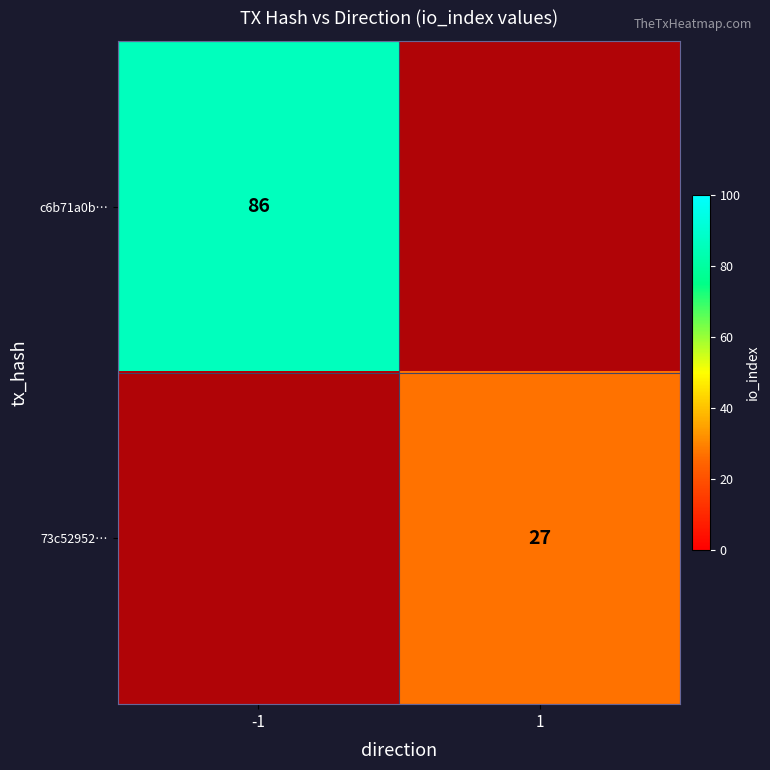

How many c6b71a0b… values are between 0 and 86?

2